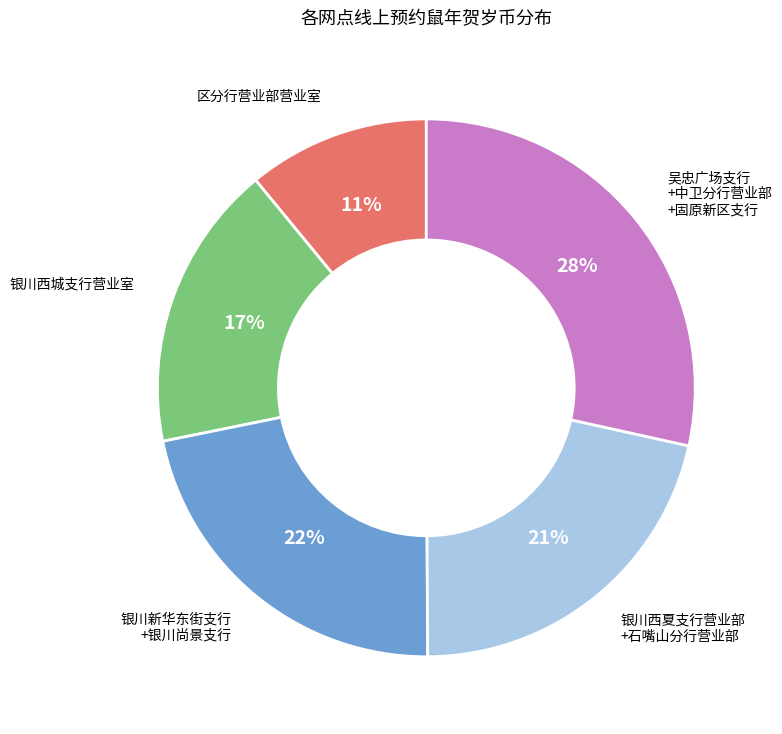

Which slice is the largest?

吴忠广场支行 +中卫分行营业部 +固原新区支行